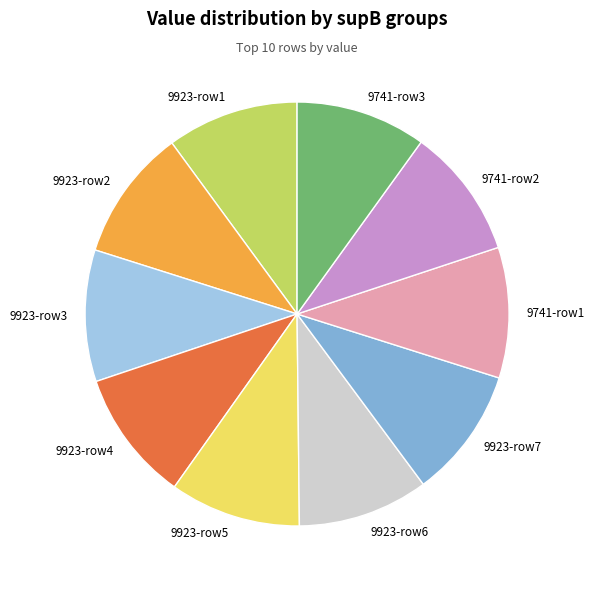

Is there any slice that represents more than half of the pie?

No